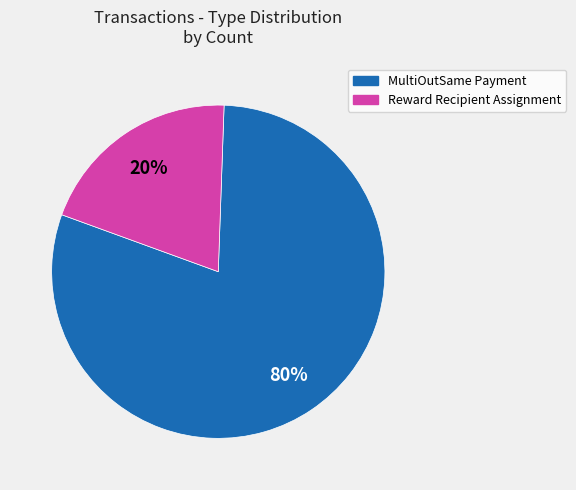

Does any single category account for the majority?

Yes